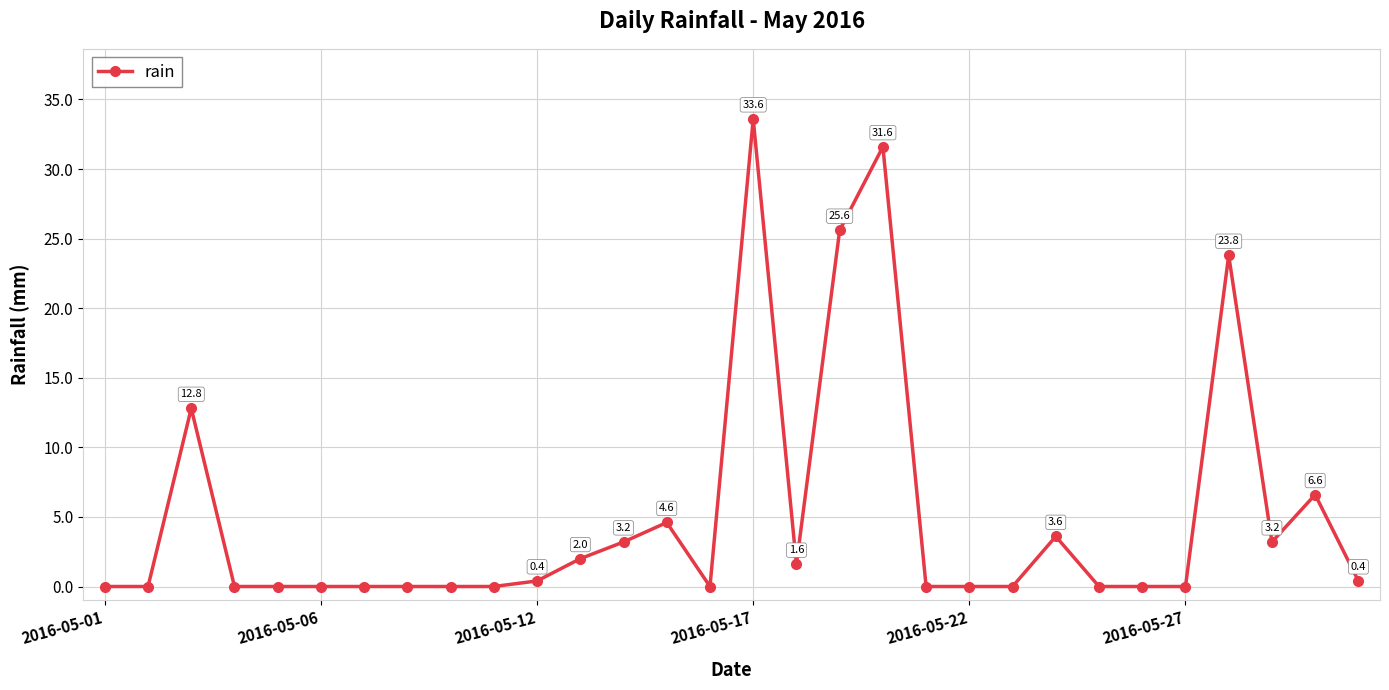

What is the average value?

5.1